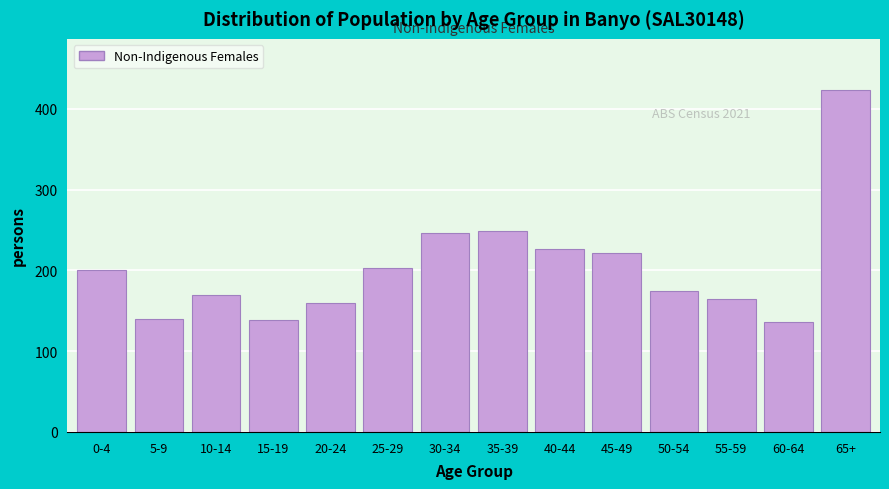

Reading left to right, transcribe all the data shown in this chart.

0-4=201	5-9=140	10-14=169	15-19=138	20-24=159	25-29=203	30-34=246	35-39=249	40-44=227	45-49=222	50-54=174	55-59=165	60-64=136	65+=423